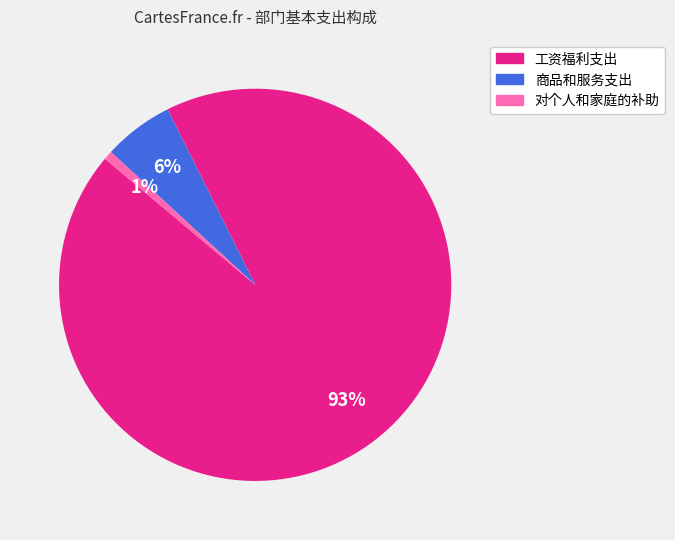

What percentage is the 对个人和家庭的补助 slice, to the nearest percent?

1%